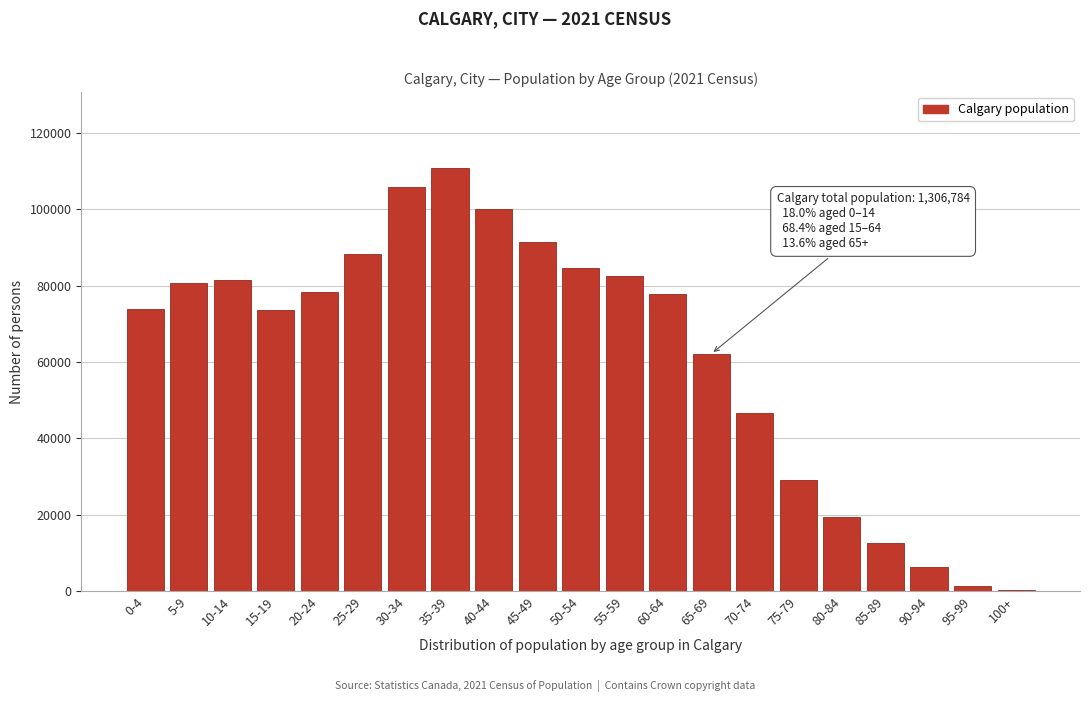

Approximately how many times larger is the value at 30-34 compared to 55-59?

1.3